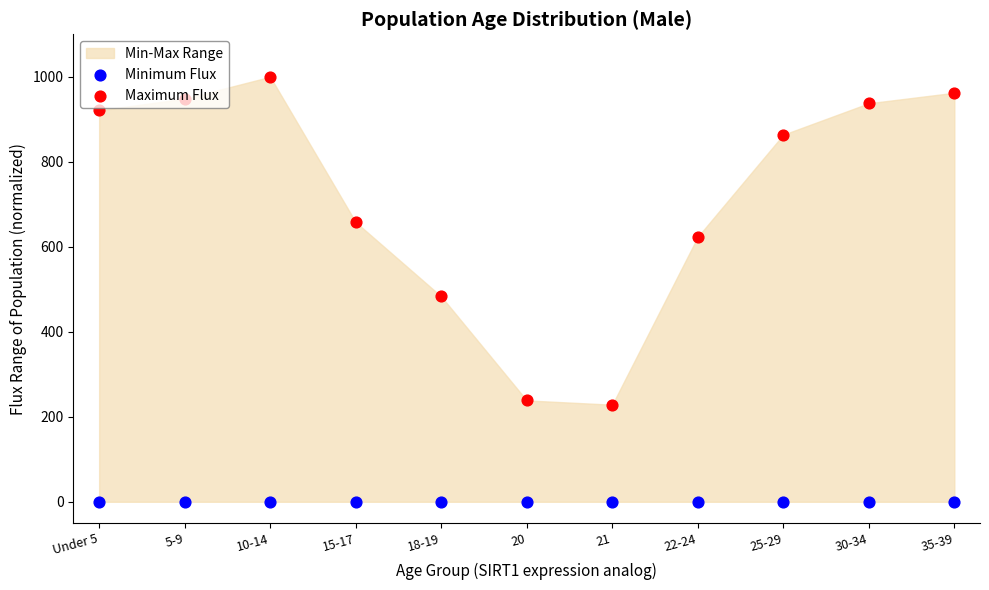

What is the total value across all series at 18-19?

483.2